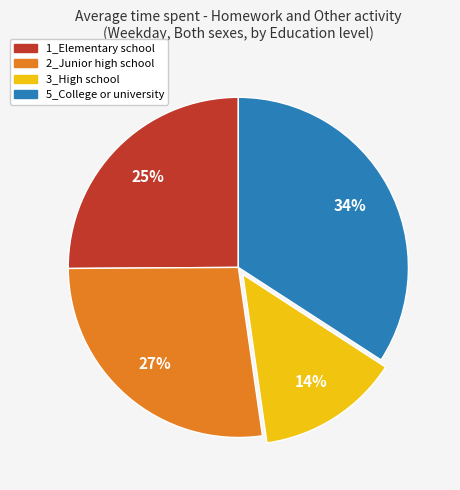

Approximately how many times larger is the value at 2_Junior high school compared to 5_College or university?

0.8